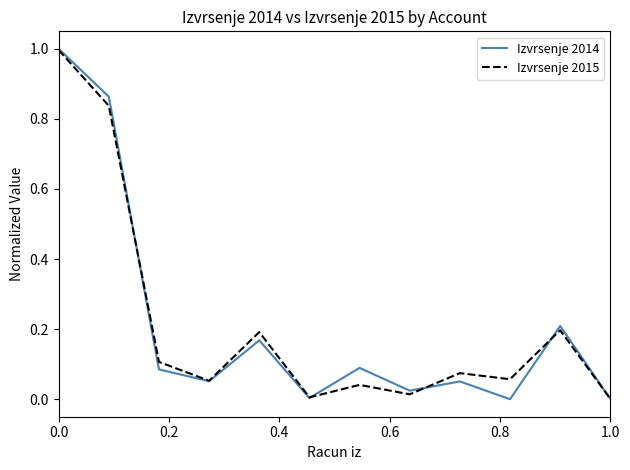

What is the maximum value shown in the chart?

1.0